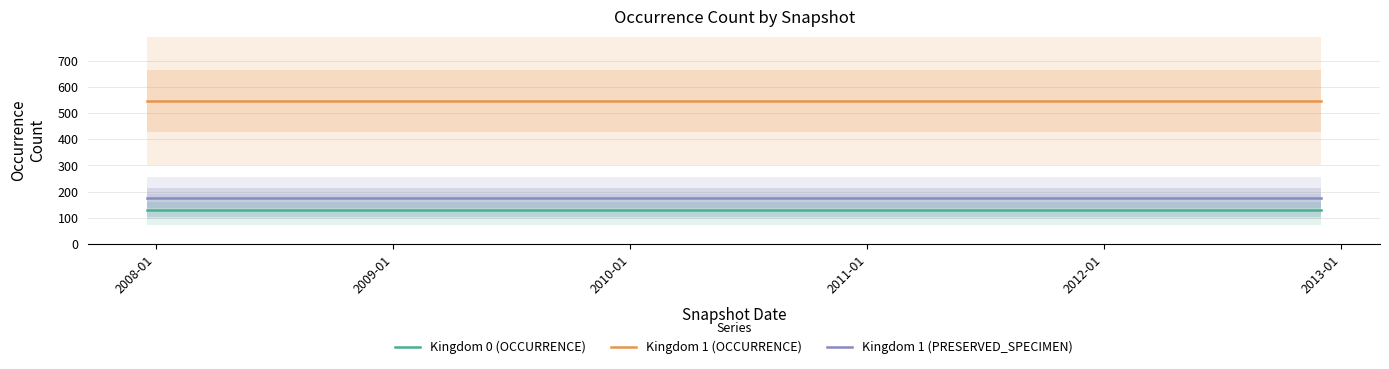

What is the lowest value of the Kingdom 1 (OCCURRENCE) series?

546